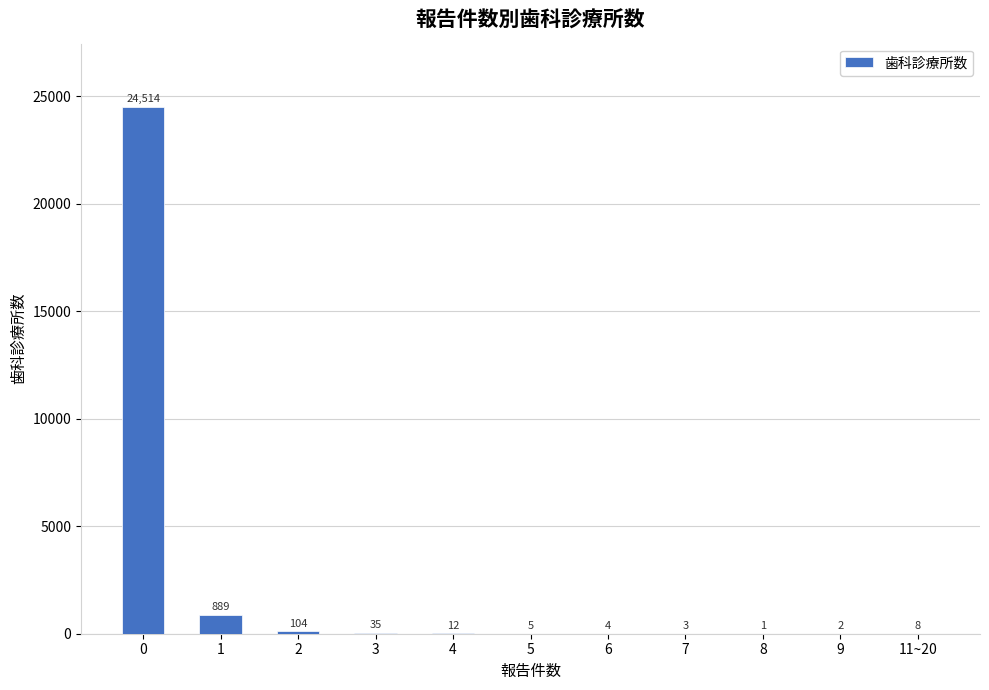

What is the sum of all values?

25577